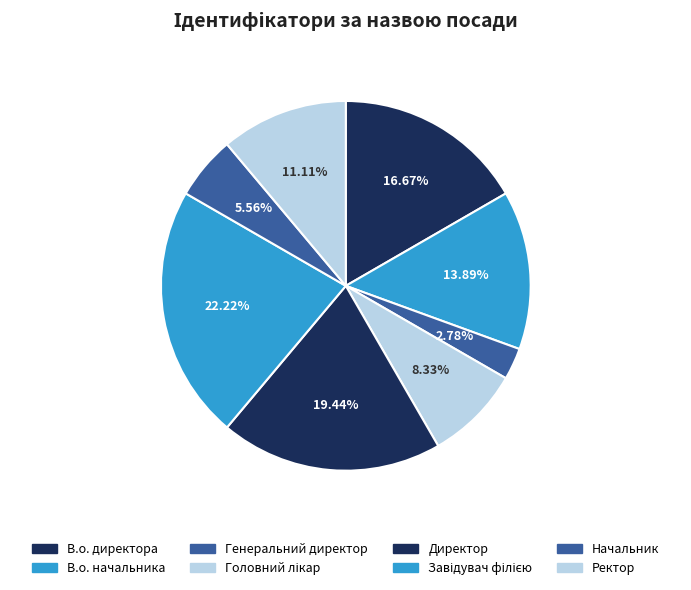

Approximately how many times larger is the value at Завідувач філією compared to Ректор?

2.0